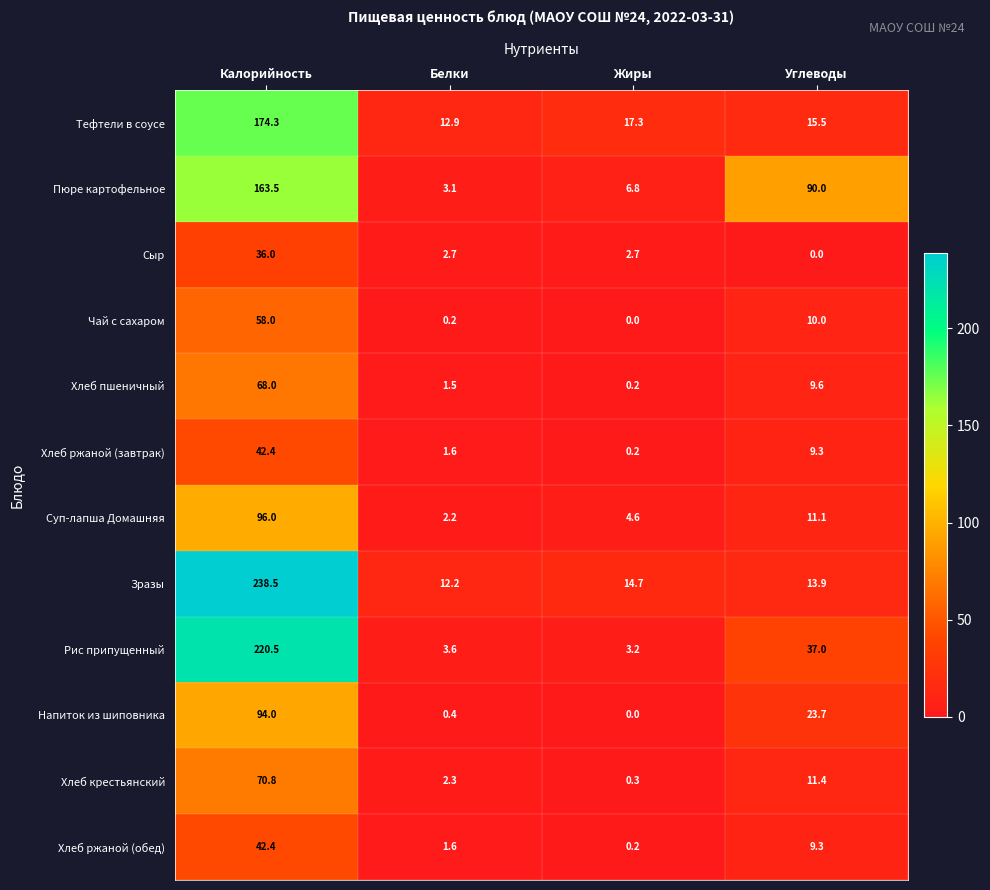

Count the number of data series in this chart.

12